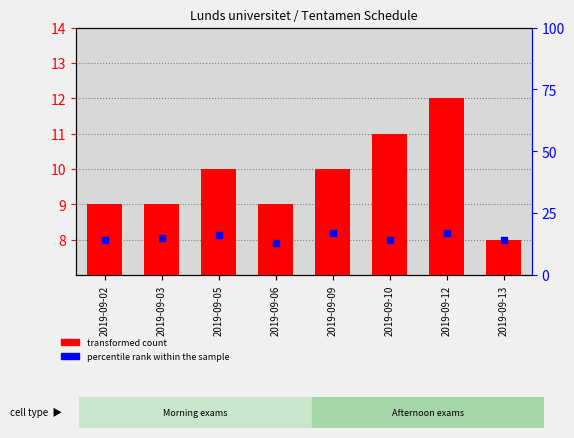

At which category is the sum across all series the highest?

2019-09-12